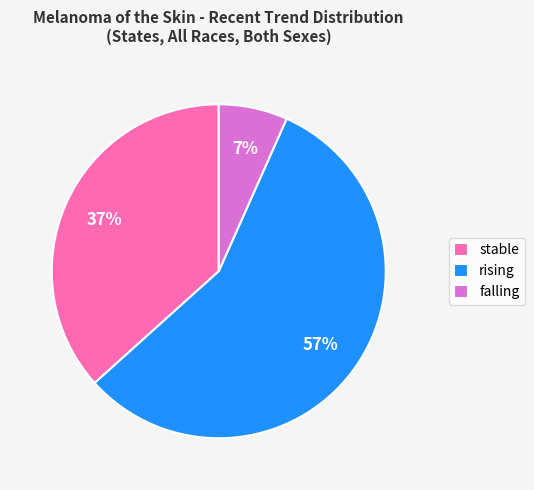

What is the largest slice in the pie chart?

rising